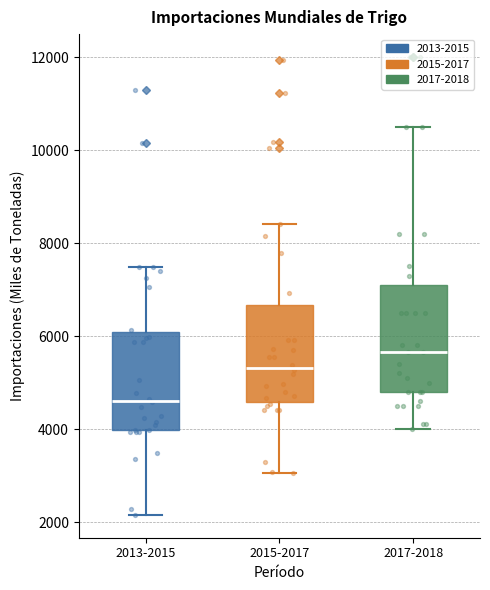

Reading left to right, transcribe this box plot: for each box, give where its median line is, the range the box spans, and where its two whiskers end, as read against the y-axis. The values are not printed on the chart, so give them approximately, as read against the axis.

2013-2015: median 4600, box 4000 to 6000, whiskers 2200 to 7400
2015-2017: median 5400, box 4600 to 6600, whiskers 3000 to 8400
2017-2018: median 5600, box 4800 to 7200, whiskers 4000 to 10600